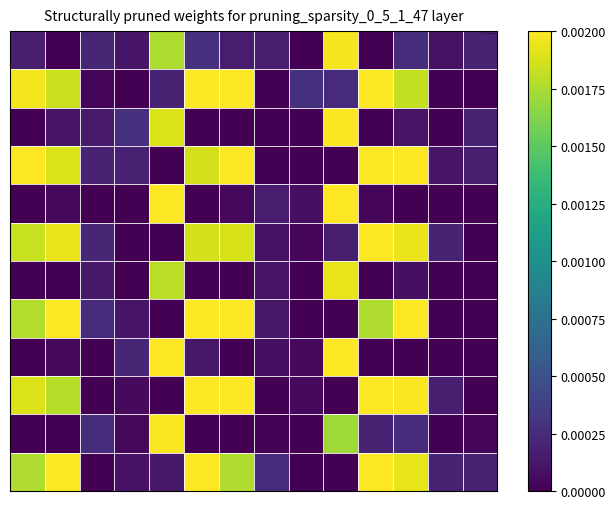

How many distinct data groups are displayed?

12